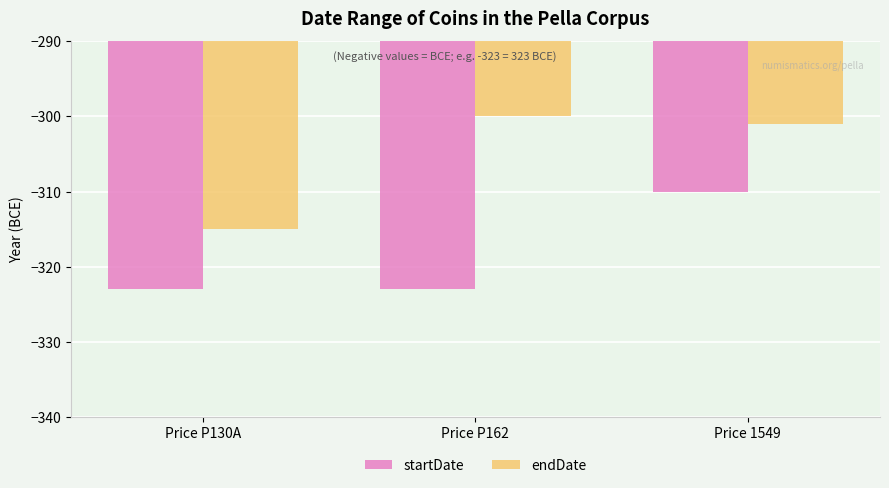

Reading left to right, what are all the values shown in this chart?

startDate: Price P130A=-323	Price P162=-323	Price 1549=-310
endDate: Price P130A=-315	Price P162=-300	Price 1549=-301